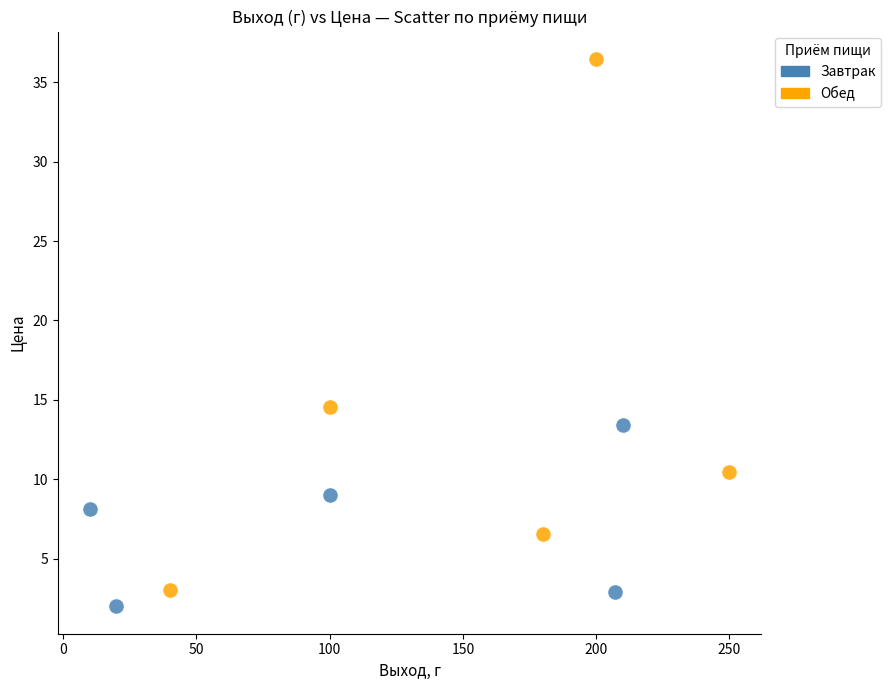

Which series has the widest spread of Y values?

Обед